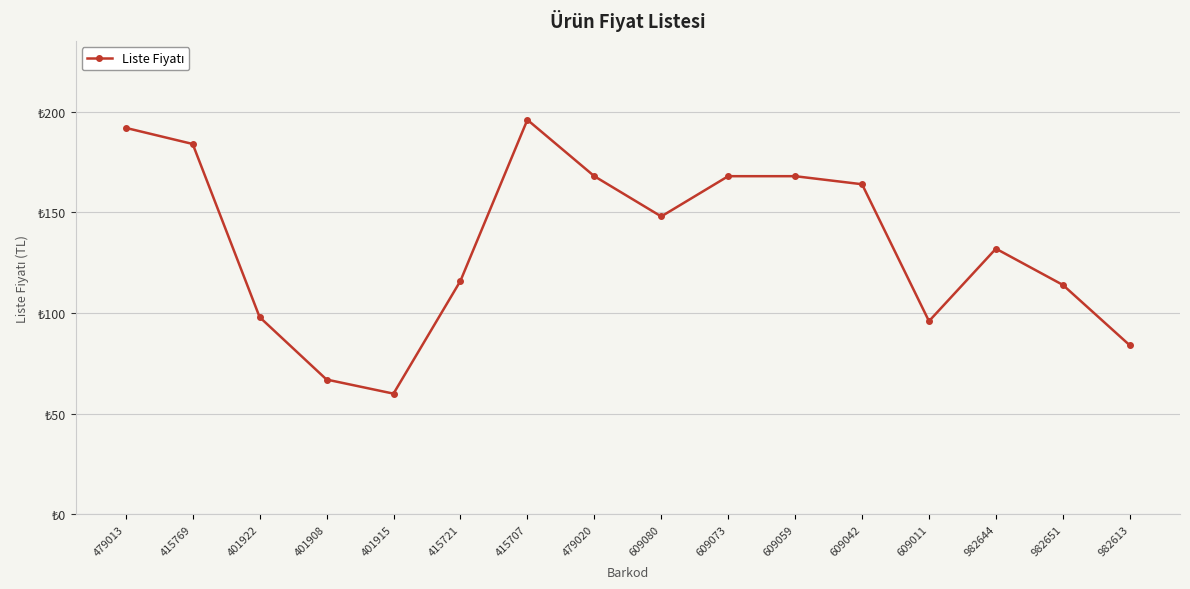

Does the chart have visible grid lines?

Yes